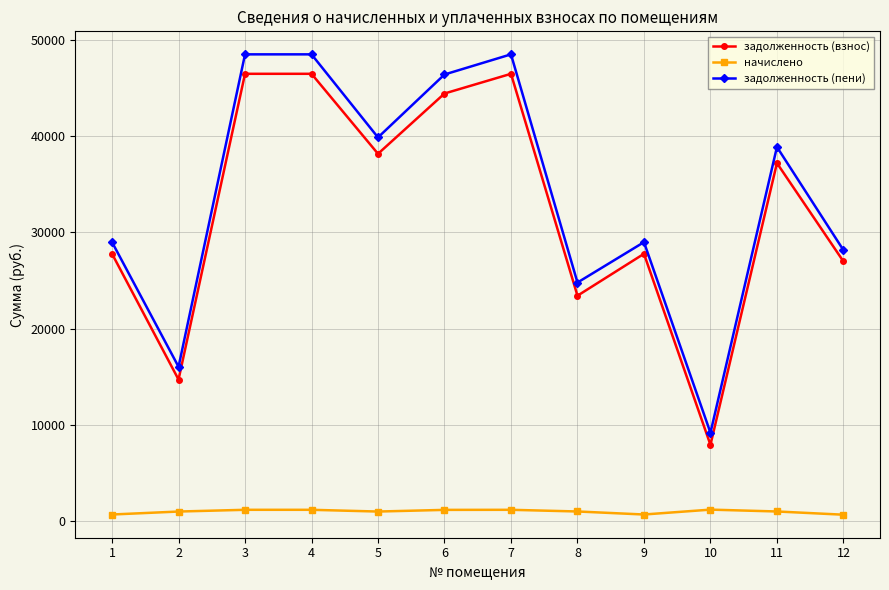

In задолженность (взнос), how many points are lower than both neighbors (excluding endpoints)?

4